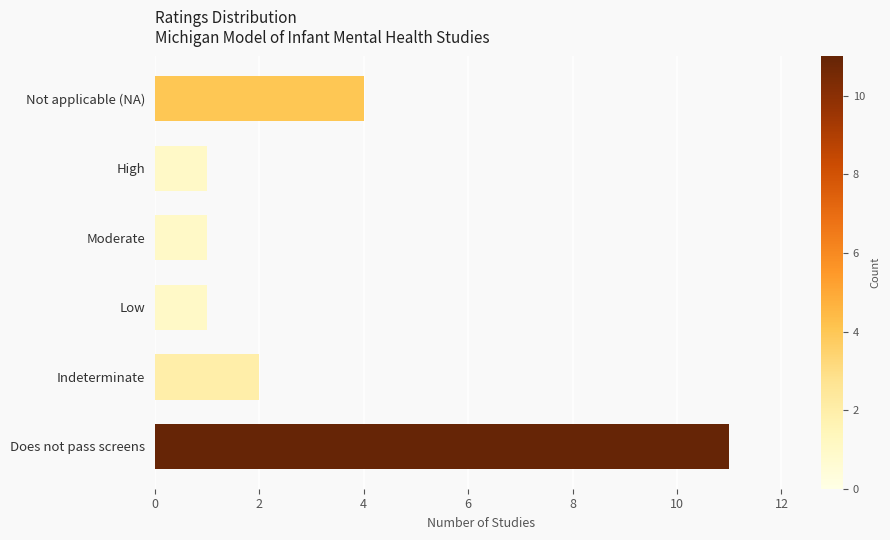

True or false: the data shows 4 at Not applicable (NA).

True